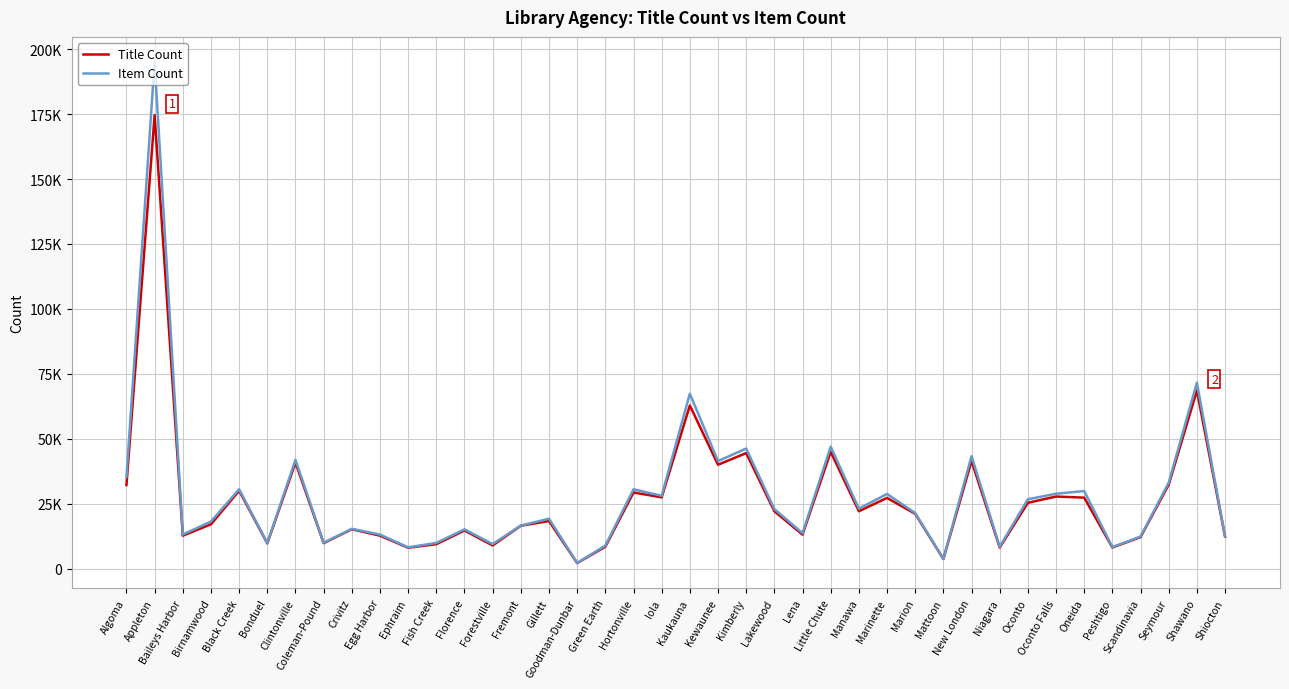

What are all the series names shown in the legend?

Title Count, Item Count